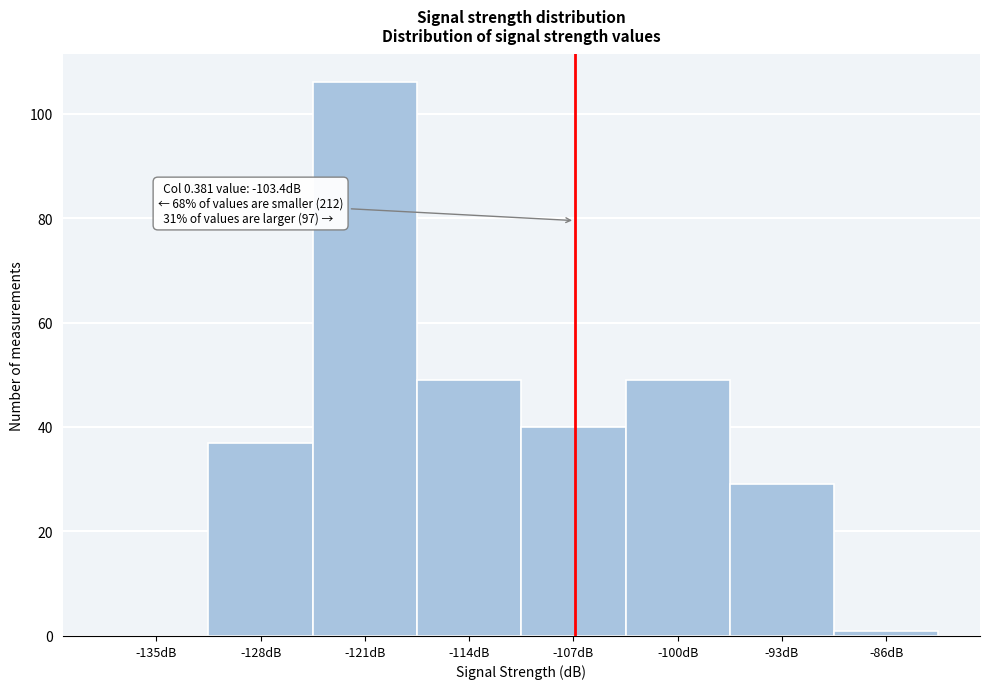

Reading left to right, list all the values displayed in this chart.

-135dB=0	-128dB=37	-121dB=106	-114dB=49	-107dB=40	-100dB=49	-93dB=29	-86dB=1